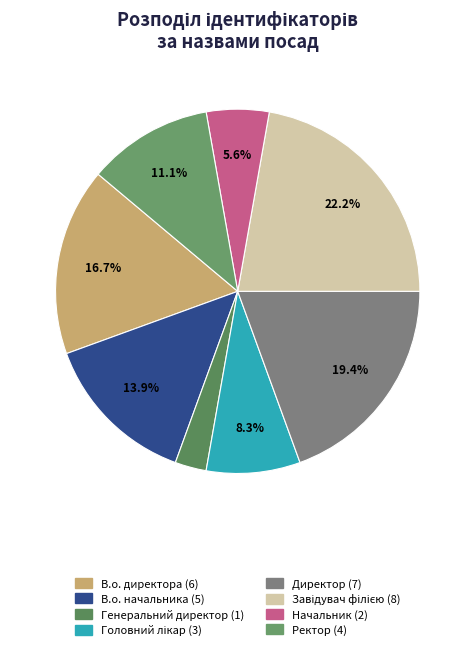

Does any single category account for the majority?

No